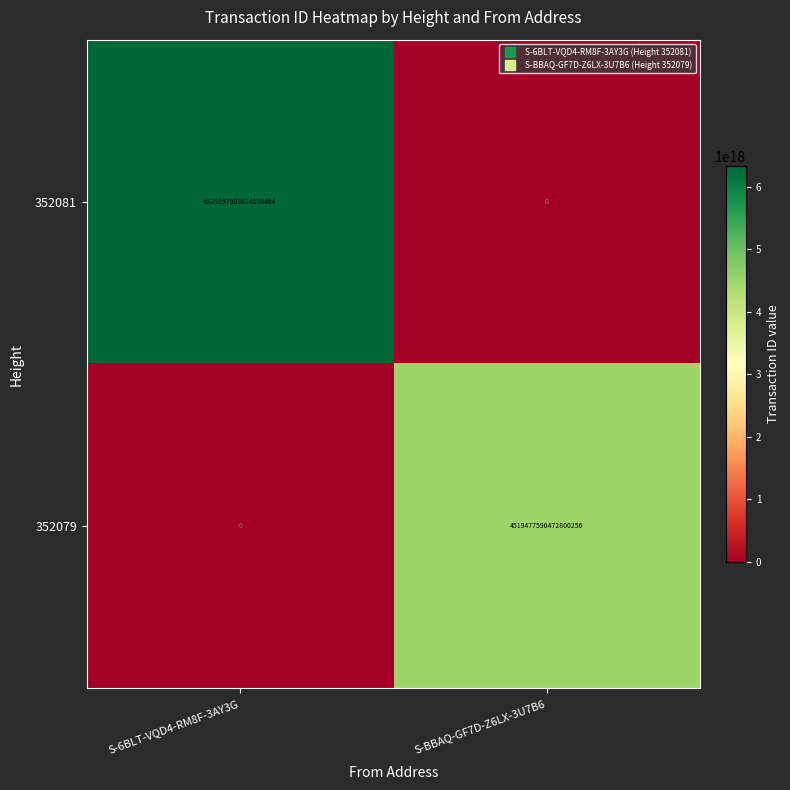

Where is 352079 nearest to the value 2259738795236400128?

S-6BLT-VQD4-RM8F-3AY3G